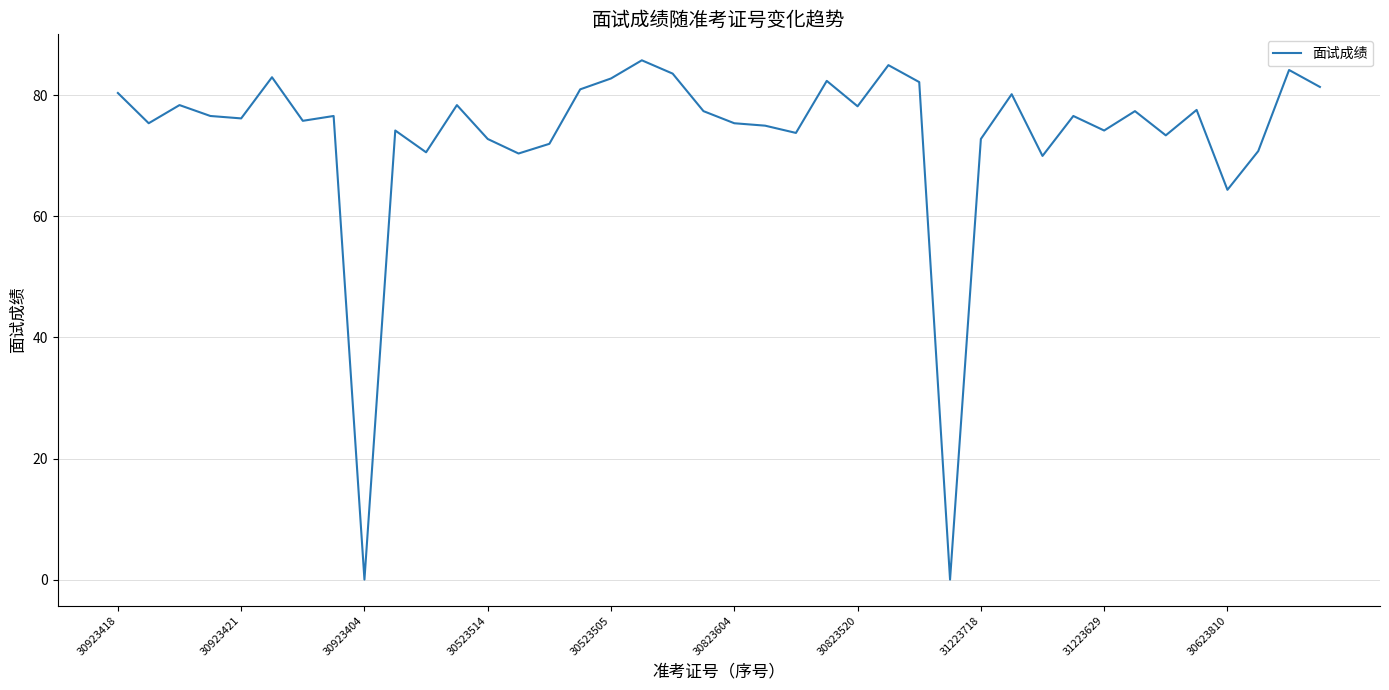

What is the greatest value displayed?

85.8